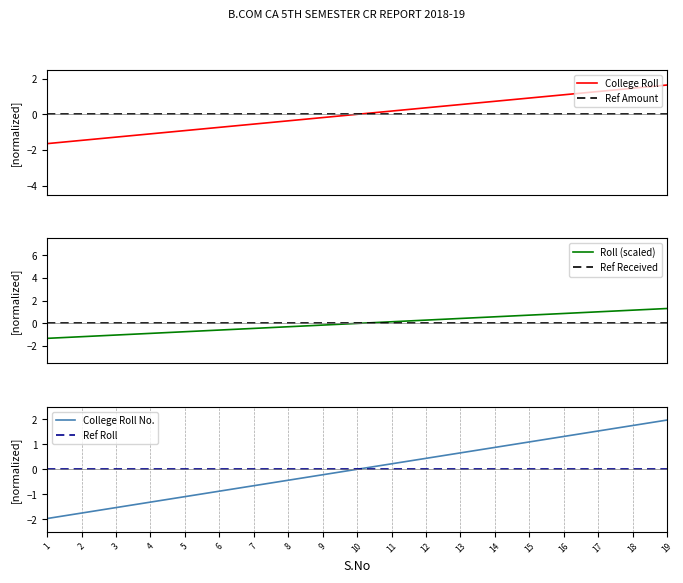

What is the smallest value displayed?

-2.0